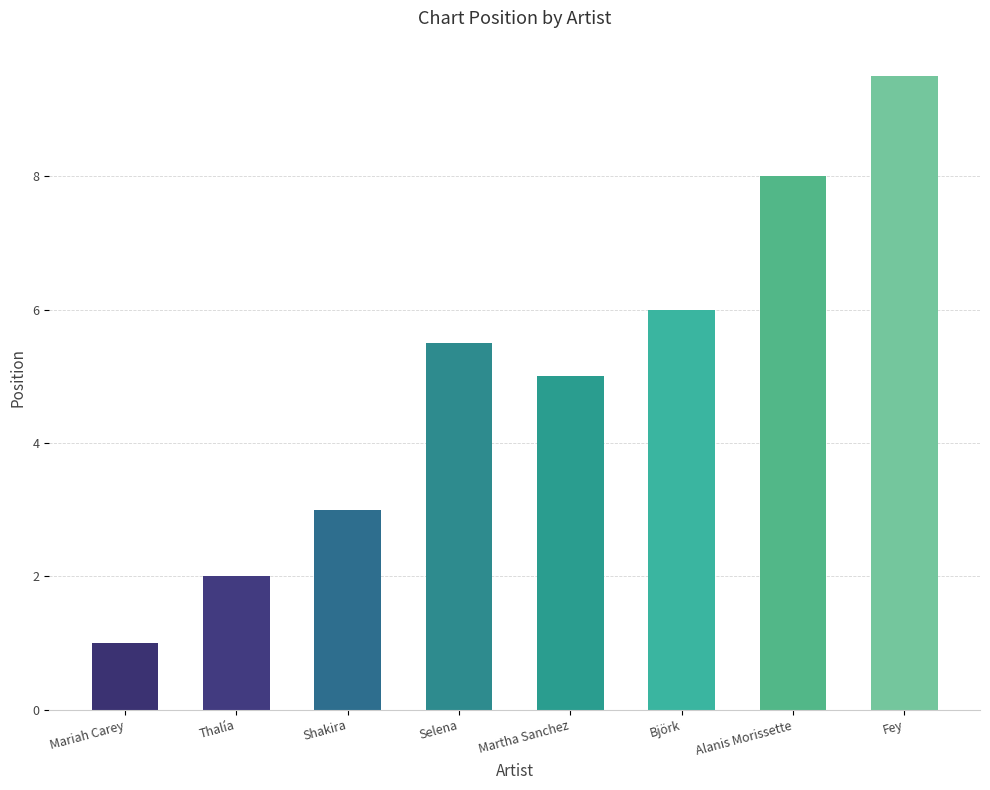

What is the average value?

5.0